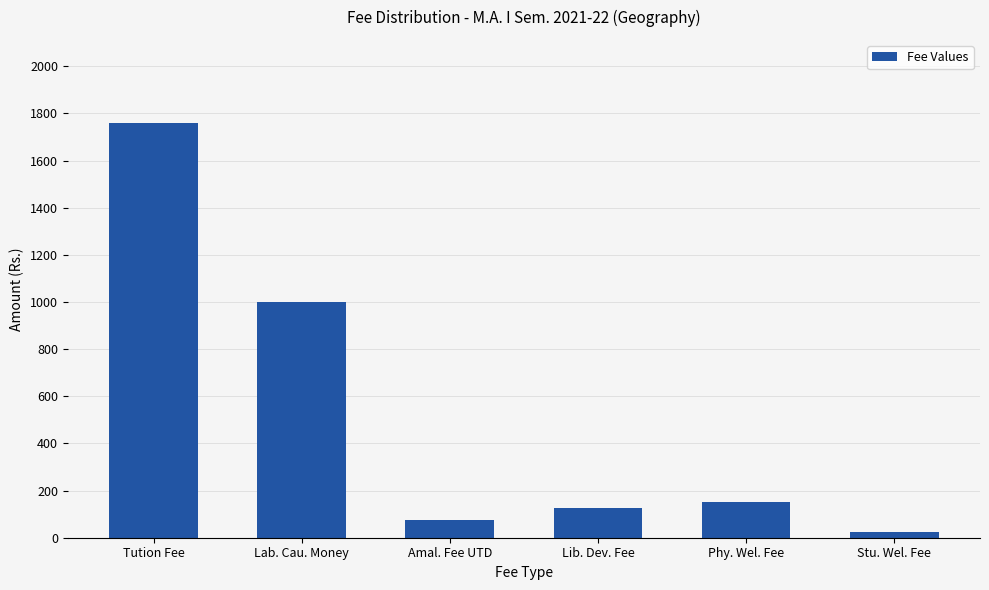

What is the label of the 4th bar from the left?

Lib. Dev. Fee